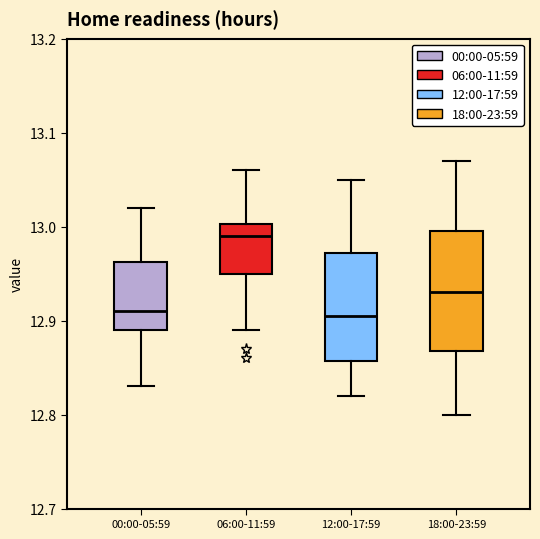

Which box is the tallest, from its lower edge to its upper edge?

18:00-23:59